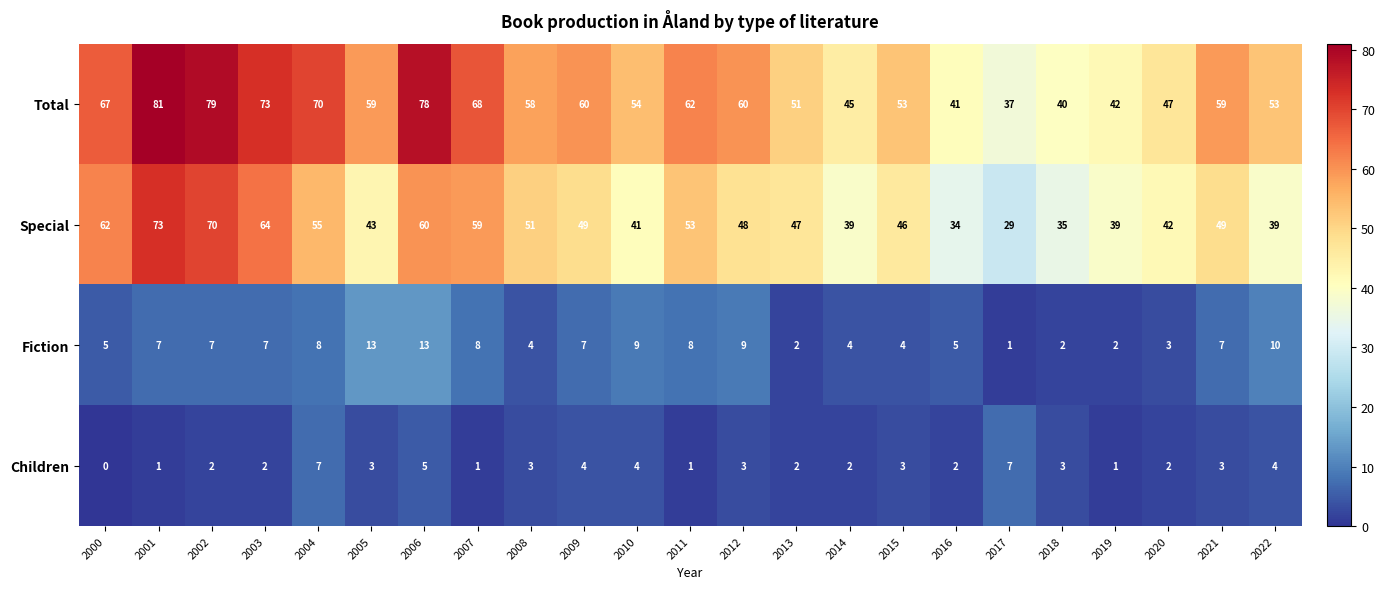

At how many categories does at least one series exceed 5?

23